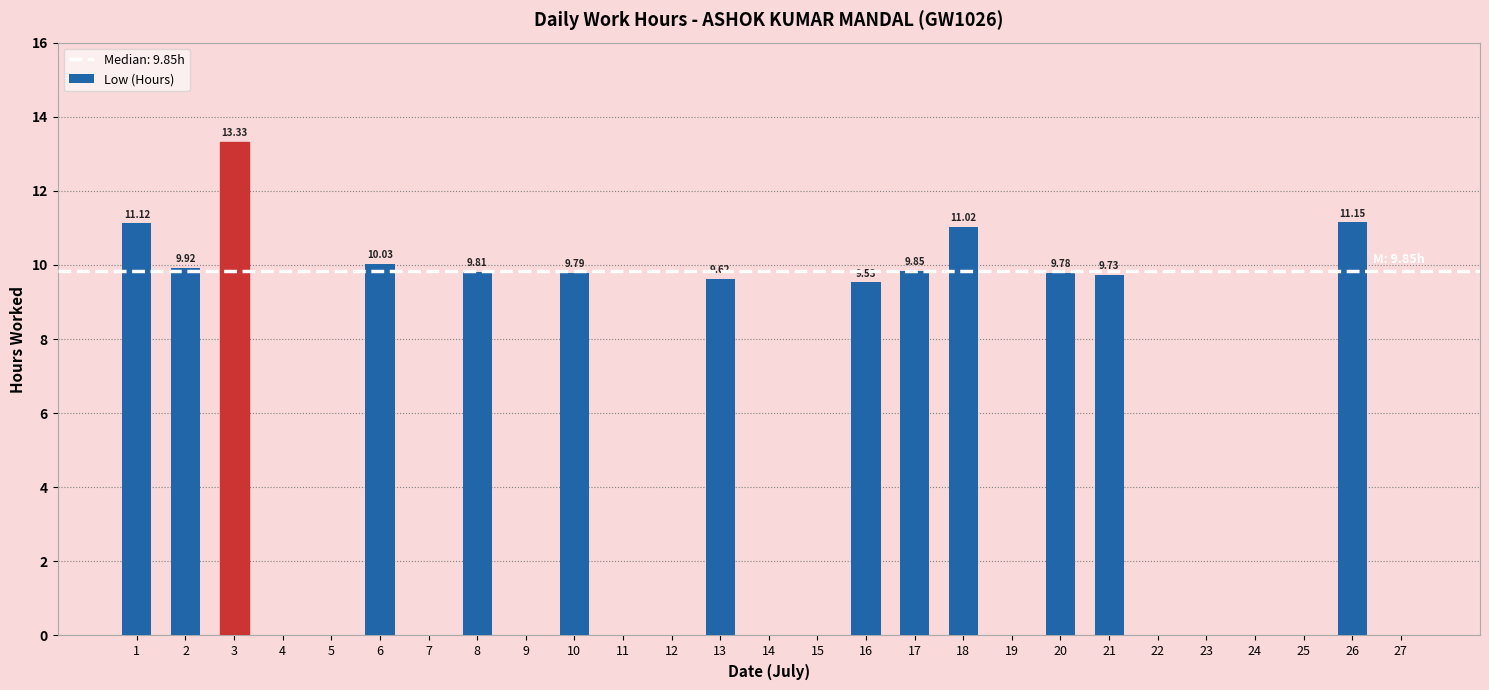

Between 26 and 19, which is larger?

26